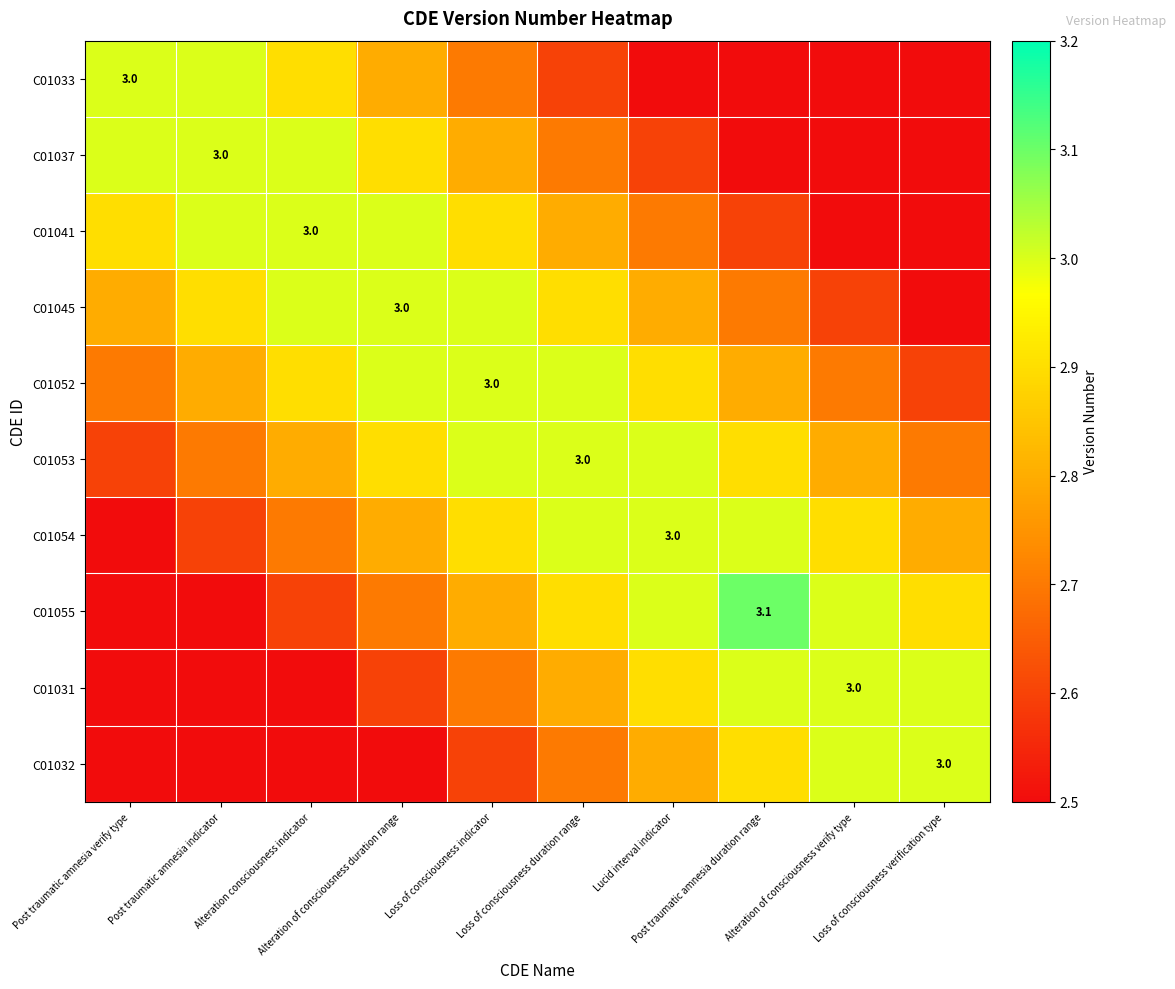

Where is C01041 nearest to the value 2?

Alteration of consciousness verify type